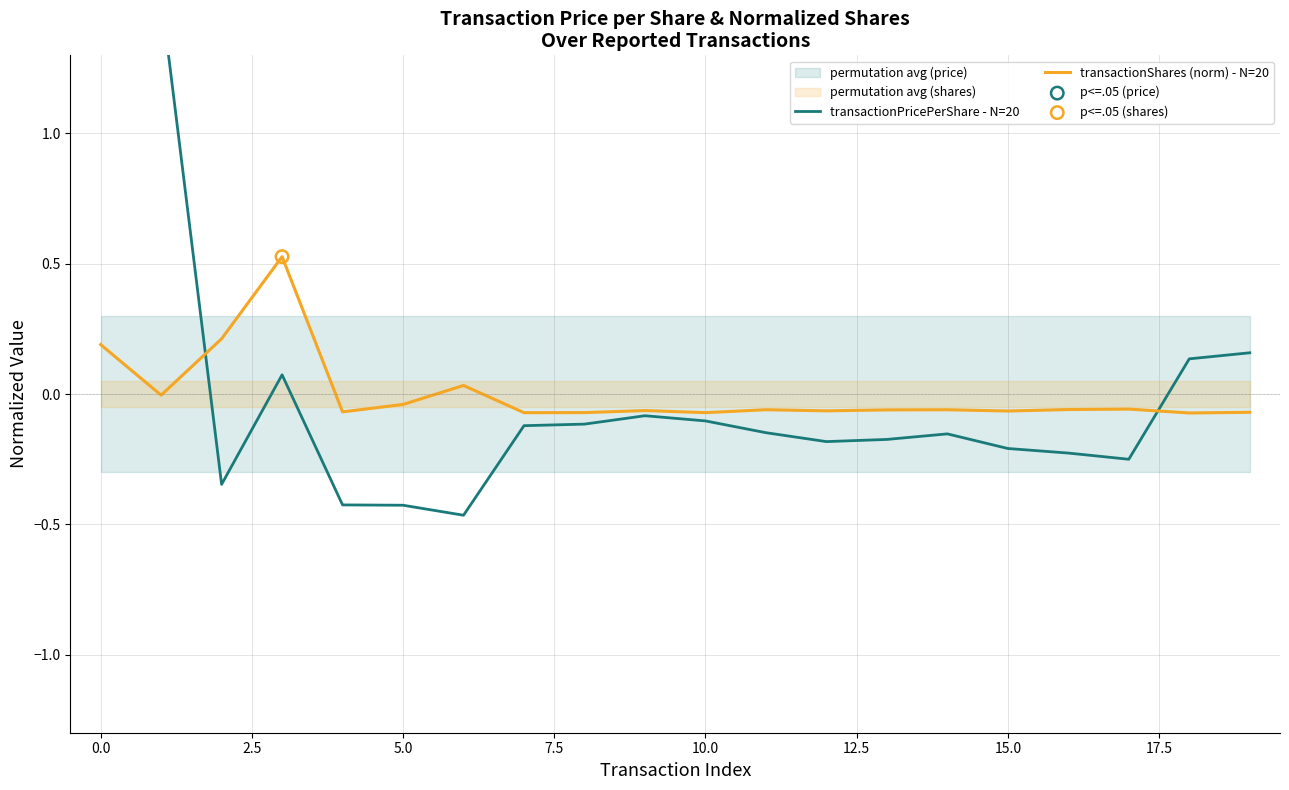

What is the total value across all series at 12?

-0.2